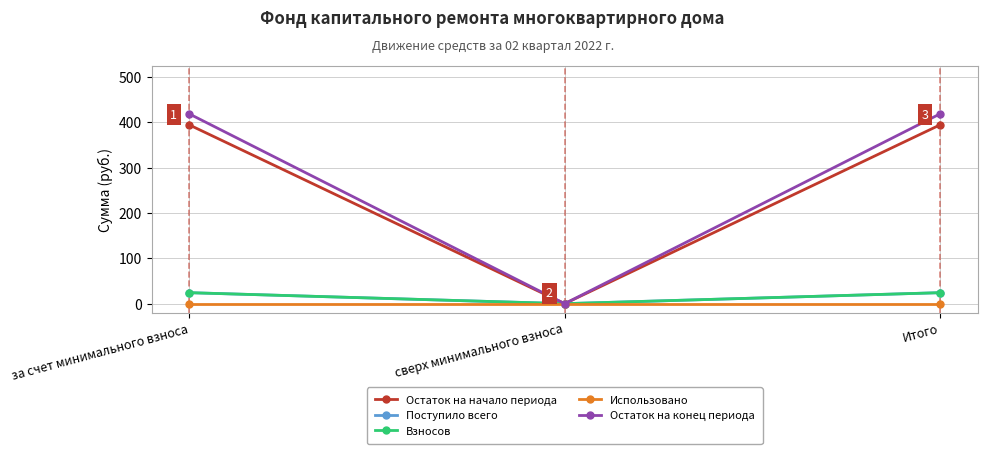

Reading left to right, list all the values displayed in this chart.

Остаток на начало периода: за счет минимального взноса=394.4	сверх минимального взноса=0.0	Итого=394.4
Поступило всего: за счет минимального взноса=24.2	сверх минимального взноса=0.0	Итого=24.2
Взносов: за счет минимального взноса=24.2	сверх минимального взноса=0.0	Итого=24.2
Использовано: за счет минимального взноса=0.0	сверх минимального взноса=0.0	Итого=0.0
Остаток на конец периода: за счет минимального взноса=418.6	сверх минимального взноса=0.0	Итого=418.6